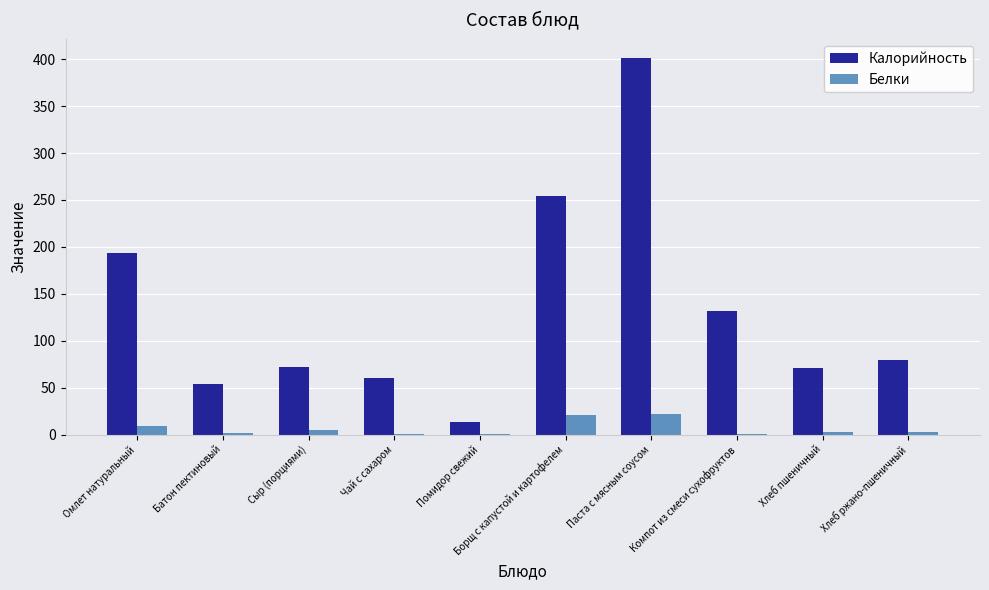

True or false: Калорийность has a value of 209.7 at Паста с мясным соусом.

False